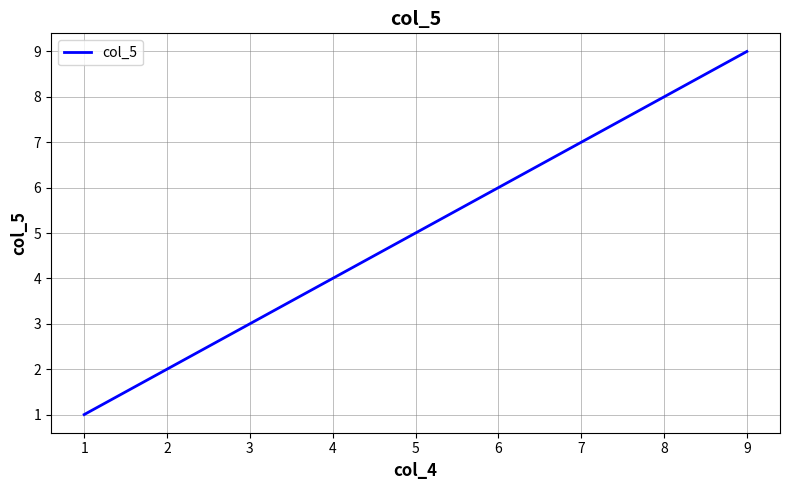

What is the difference between the maximum and second lowest values?

7